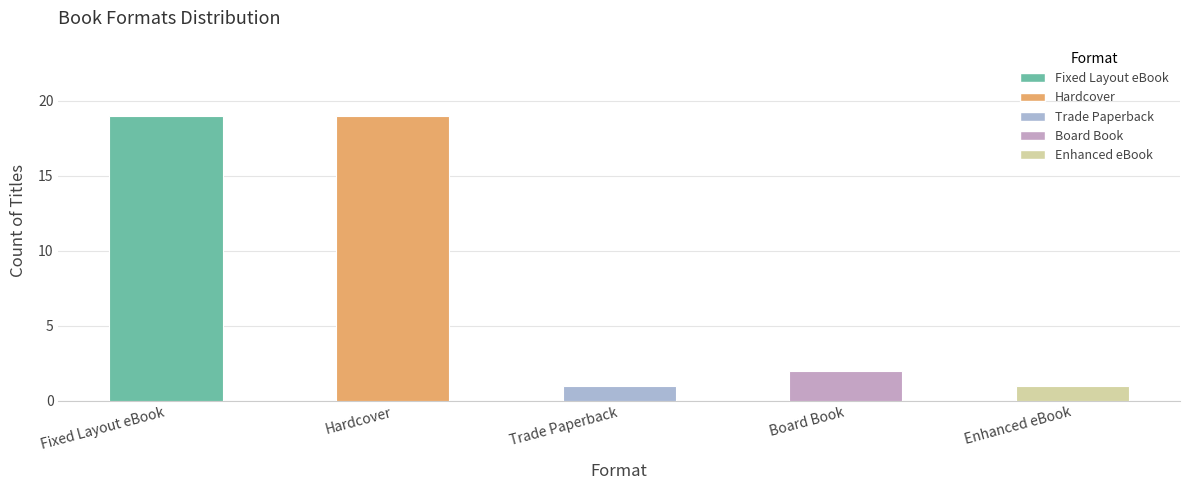

What is the maximum value shown in the chart?

19